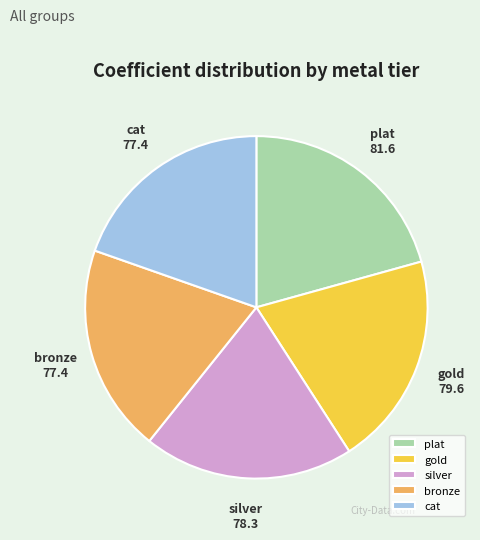

What is the largest slice in the pie chart?

plat